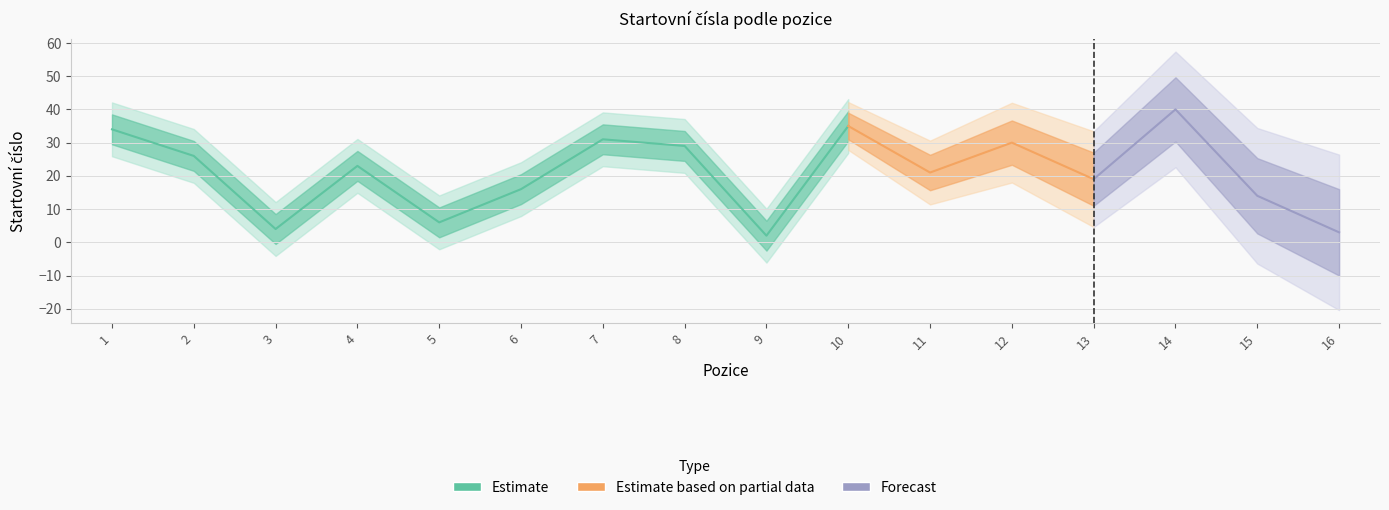

What is the sum of all values?

333